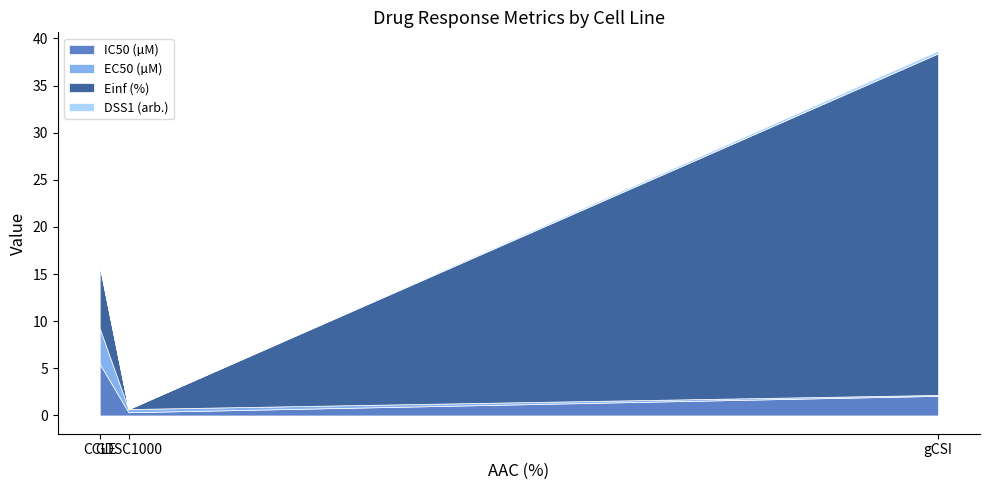

What is the difference between the DSS1 (arb.) values at CCLE and gCSI?

0.1